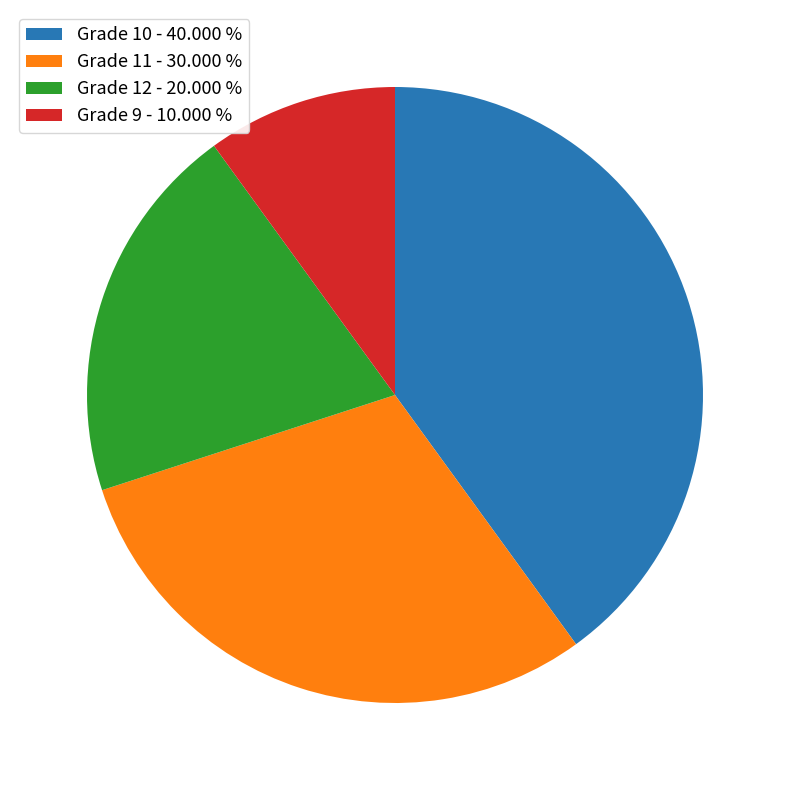

Is Grade 10 - 40.000 % the majority of the pie?

No